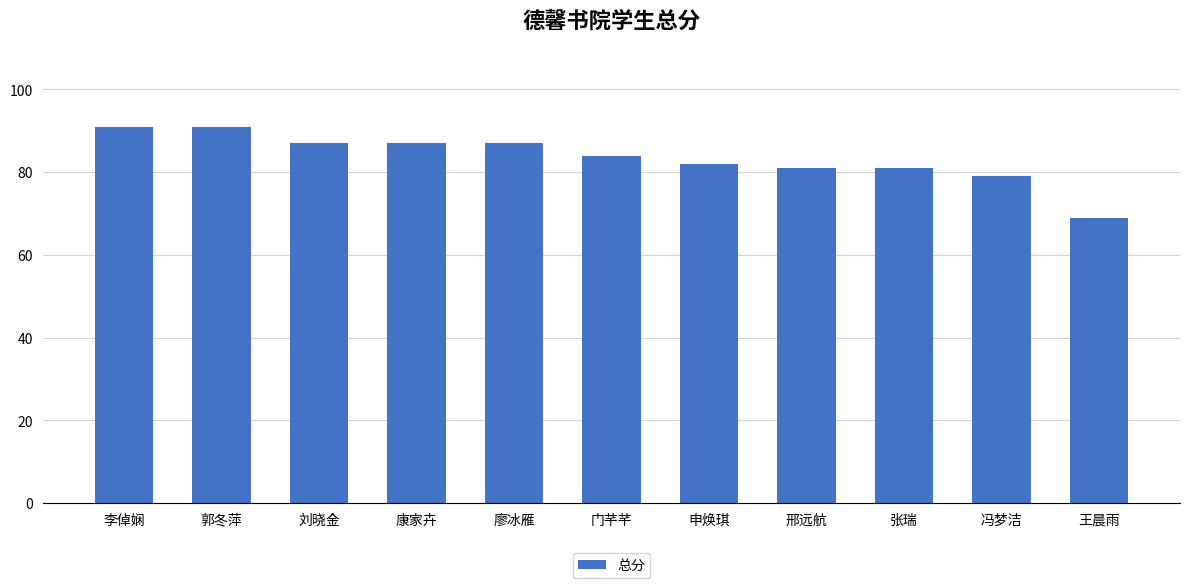

Which has a higher value, 康家卉 or 冯梦洁?

康家卉